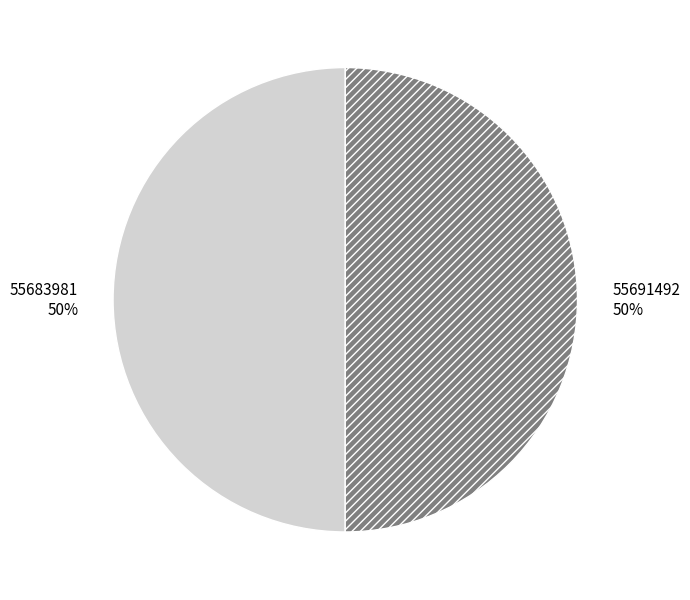

To the nearest percent, what is the average slice percentage?

50%